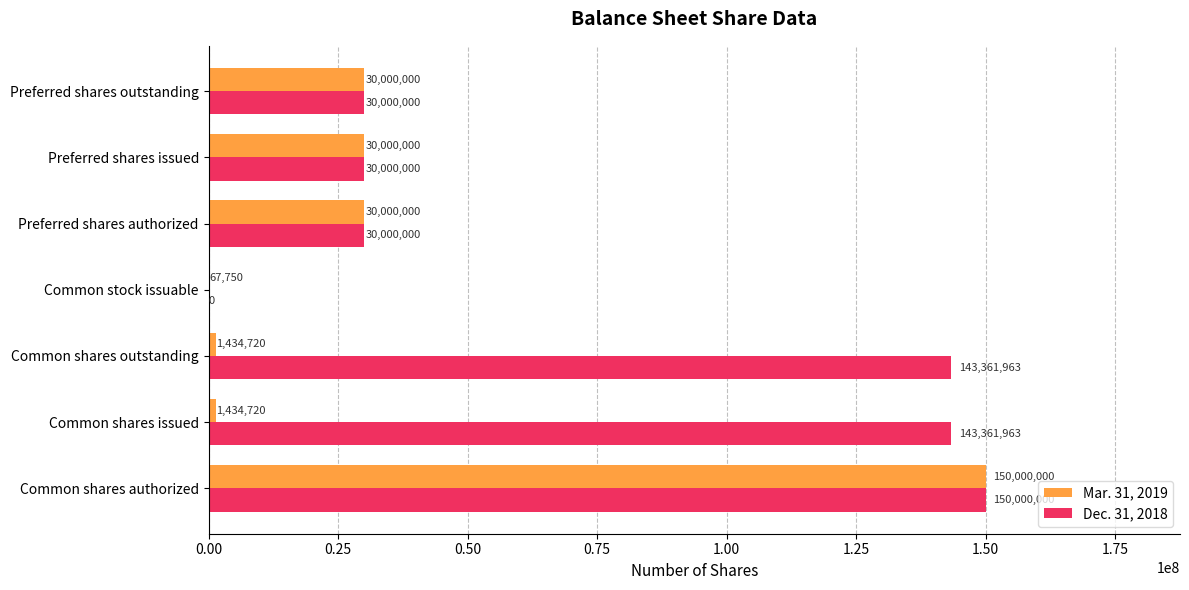

Is it true that Dec. 31, 2018 equals 41967112 at Preferred shares authorized?

False